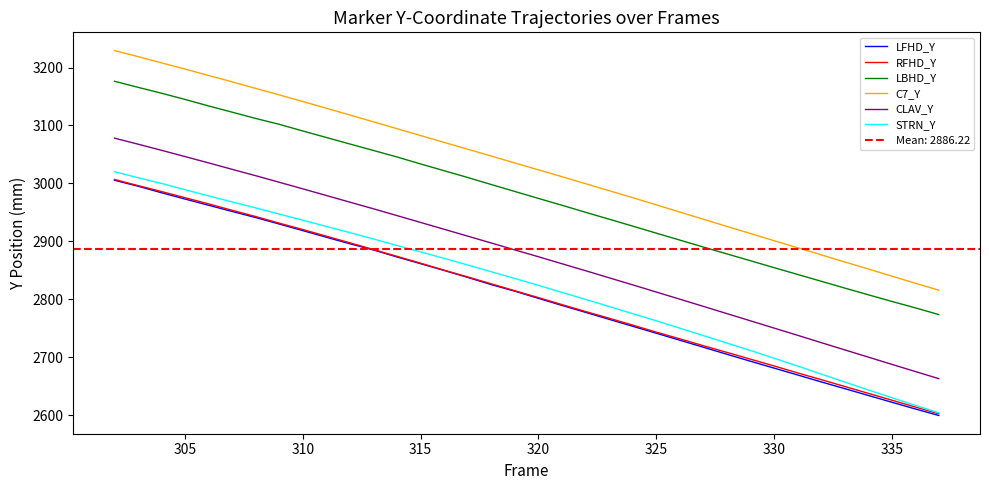

True or false: STRN_Y and C7_Y intersect in this chart.

False